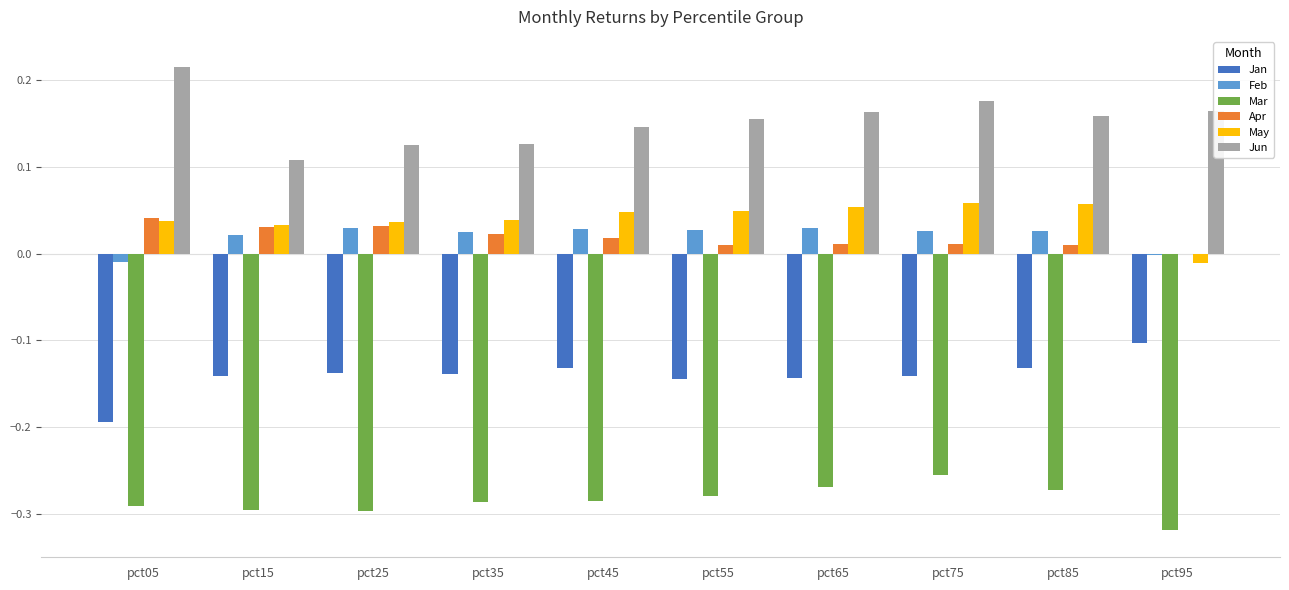

True or false: Jan has a value of -0.1 at pct05.

False